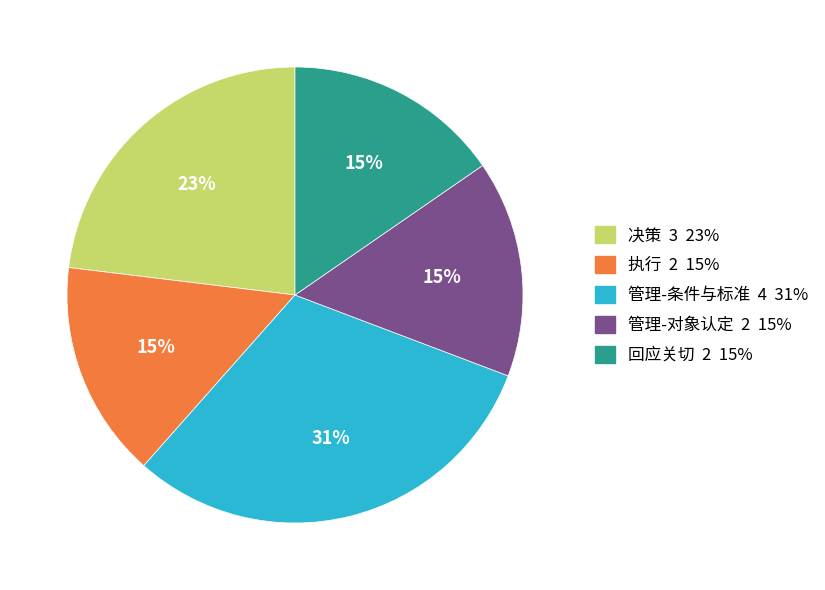

Is there any slice that represents more than half of the pie?

No